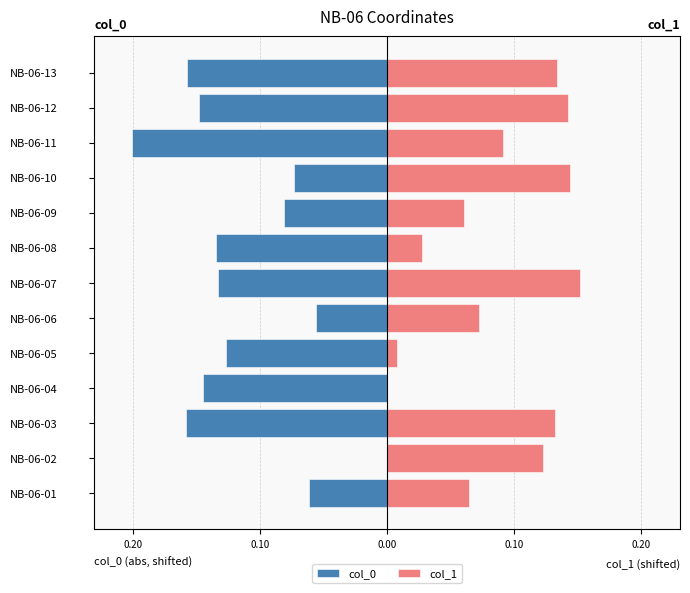

What is the value of the col_1 bar at the 6th from the left?

0.1